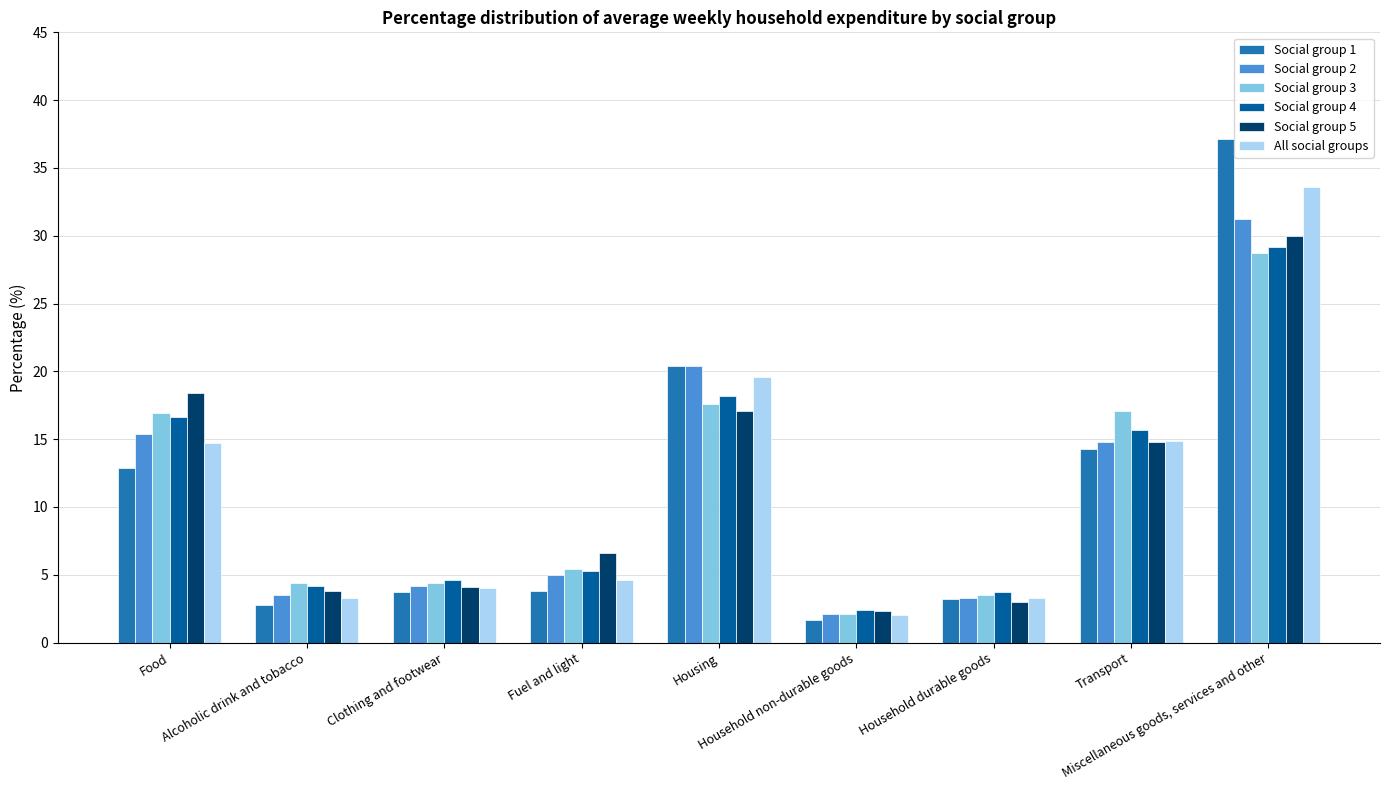

Which series has the widest spread of values?

Social group 1